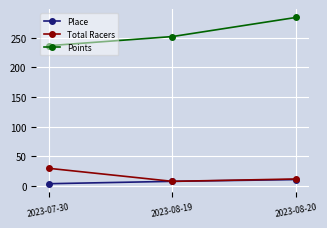

What is the value of the Total Racers point at the 1st from the left?

30.0